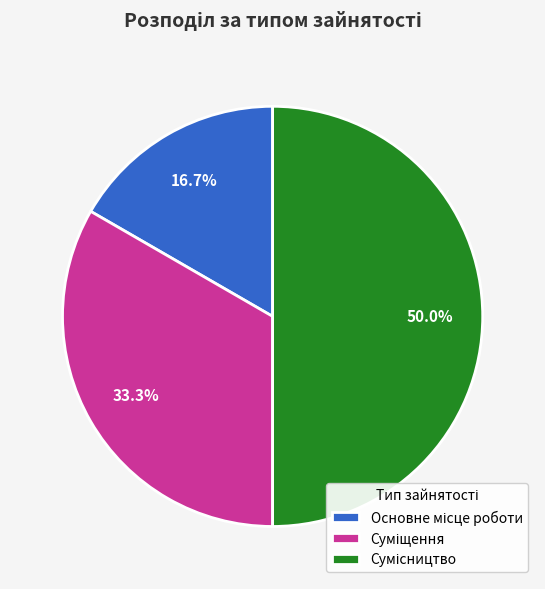

To the nearest percent, what percentage of the pie is Сумісництво?

50%